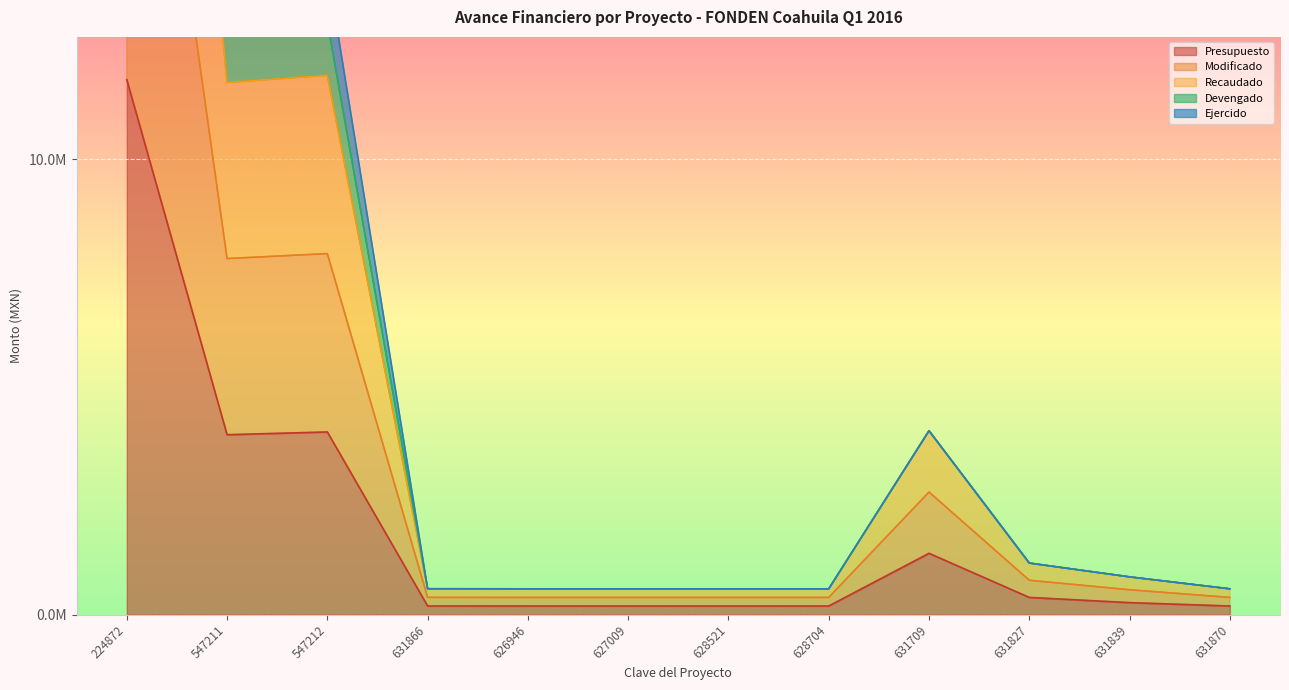

The value of Devengado at 224872 is 80984560.5. True or false?

False